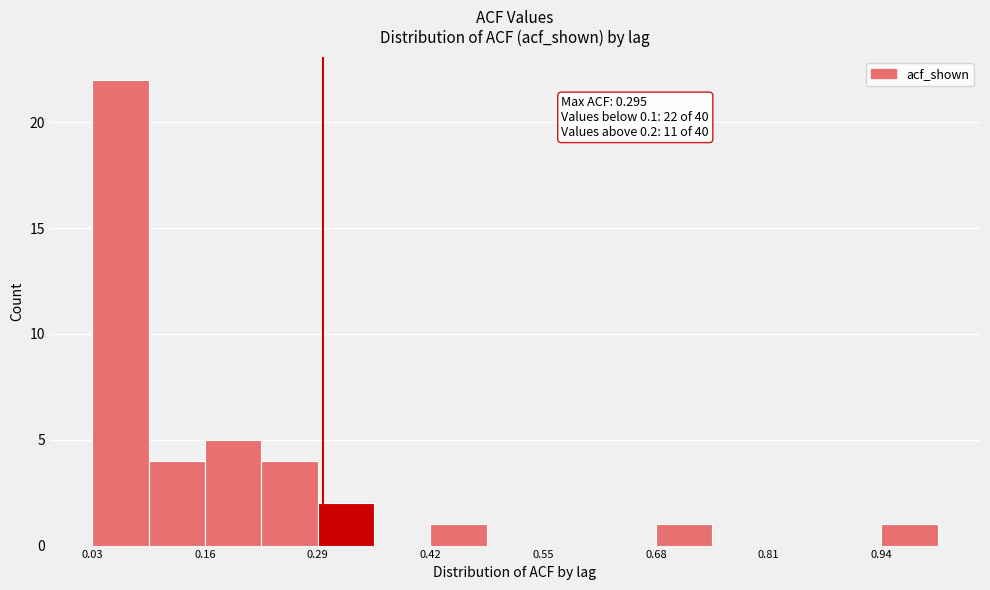

Read against the x-axis, roughly where is the centre of the tallest bar?

0.06